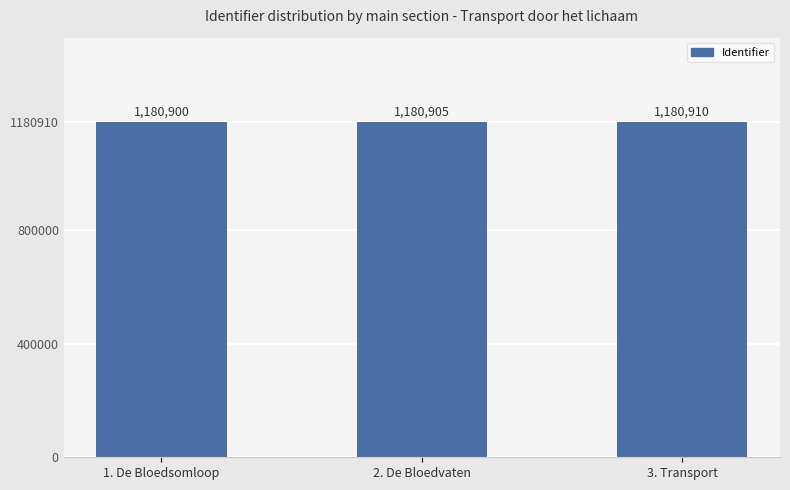

Count the number of data series in this chart.

1